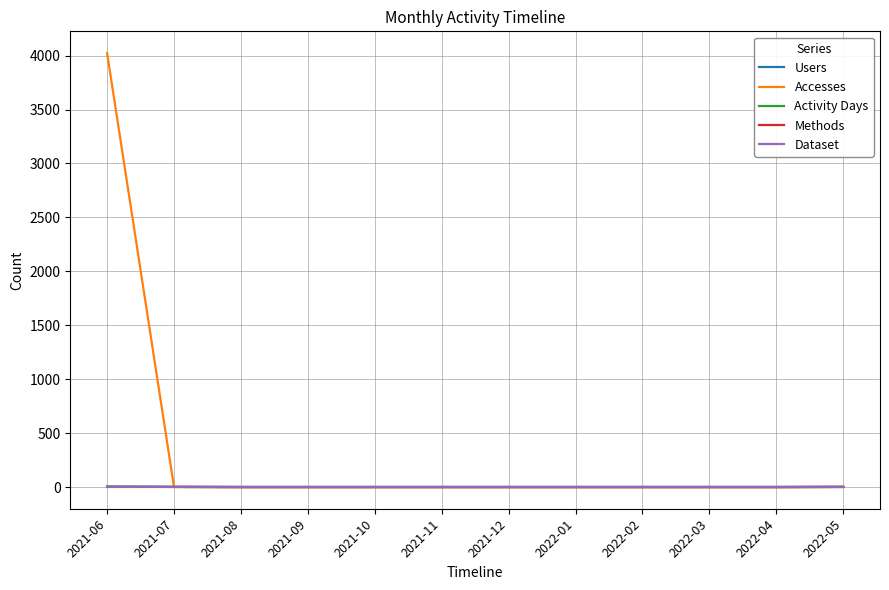

Is this an area chart (filled region under the line)?

No